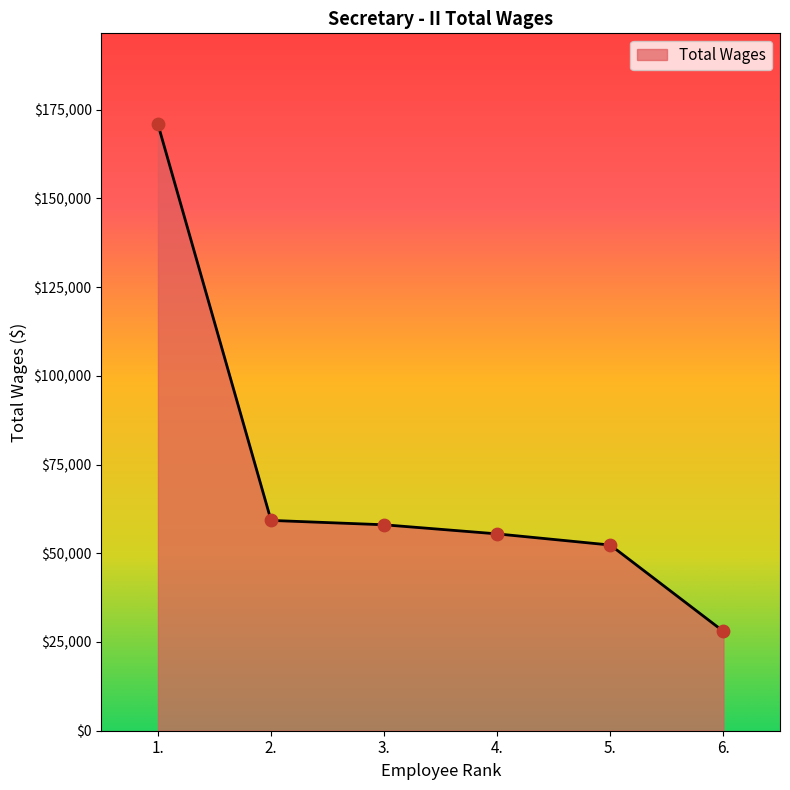

Which has a higher value, 2. or 1.?

1.